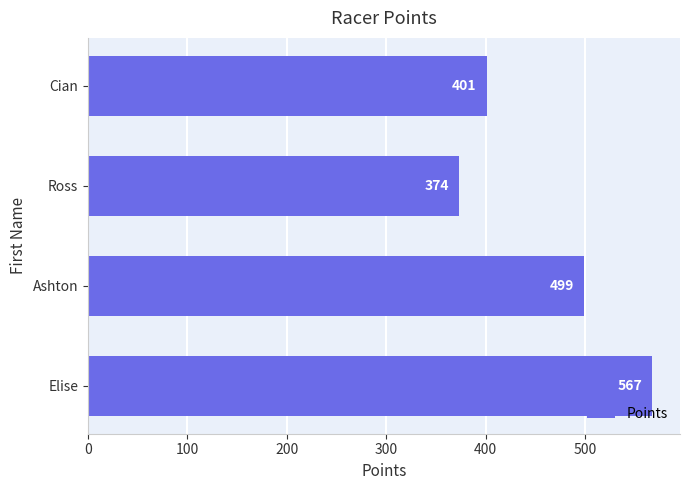

Read the value at Ashton.

498.7